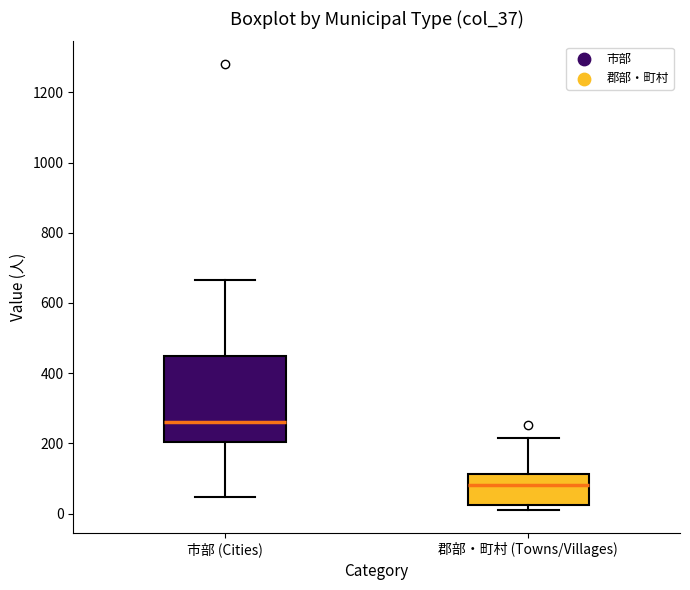

Reading left to right, transcribe this box plot: for each box, give where its median line is, the range the box spans, and where its two whiskers end, as read against the y-axis. The values are not printed on the chart, so give them approximately, as read against the axis.

市部 (Cities): median 260, box 200 to 440, whiskers 40 to 660
郡部・町村 (Towns/Villages): median 80, box 20 to 120, whiskers 0 to 220